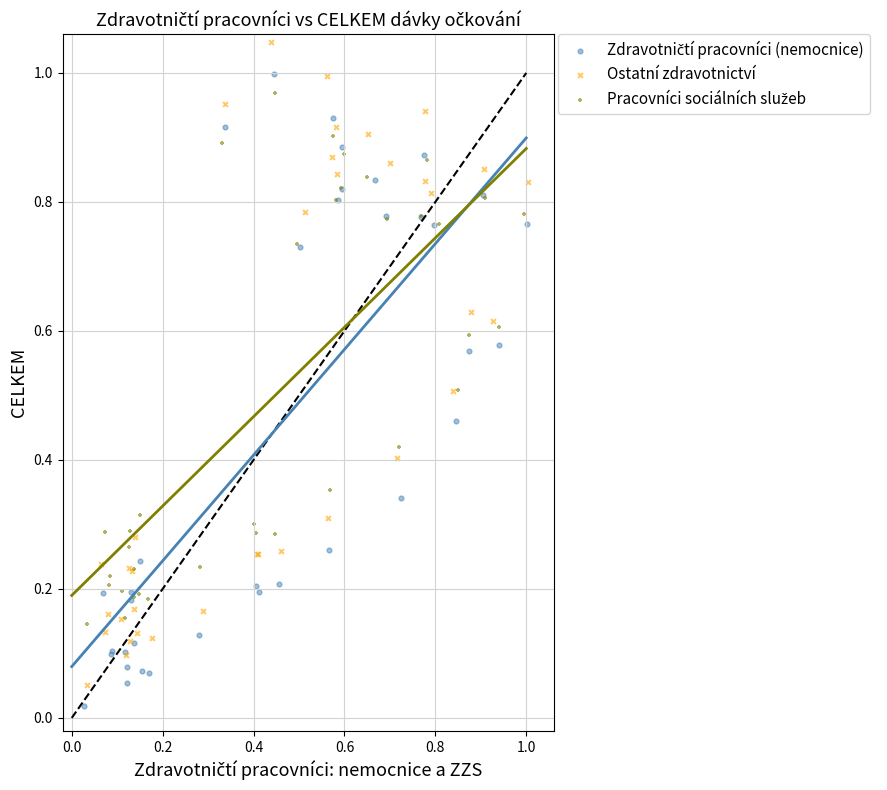

Which series has the largest Y range (max minus min)?

Ostatní zdravotnictví